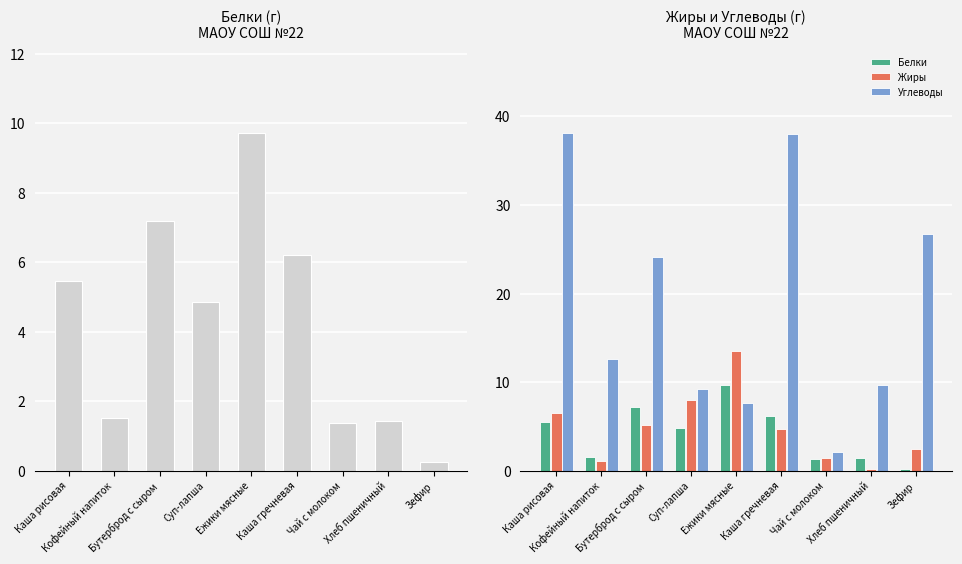

Which series has the largest total across all categories?

Углеводы